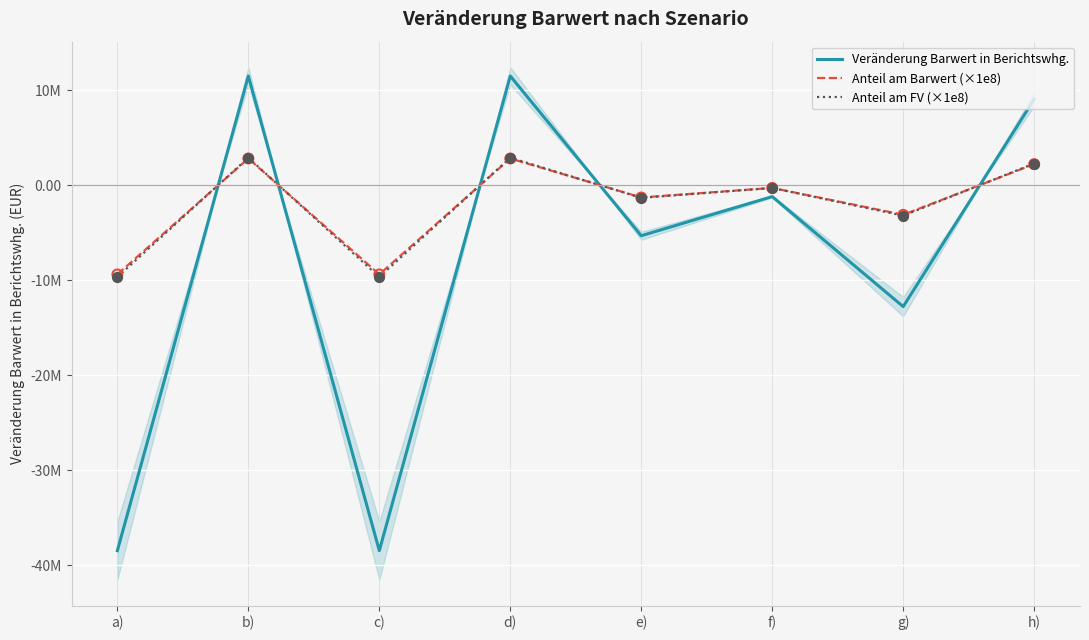

At how many categories does at least one series exceed -14347160?

8